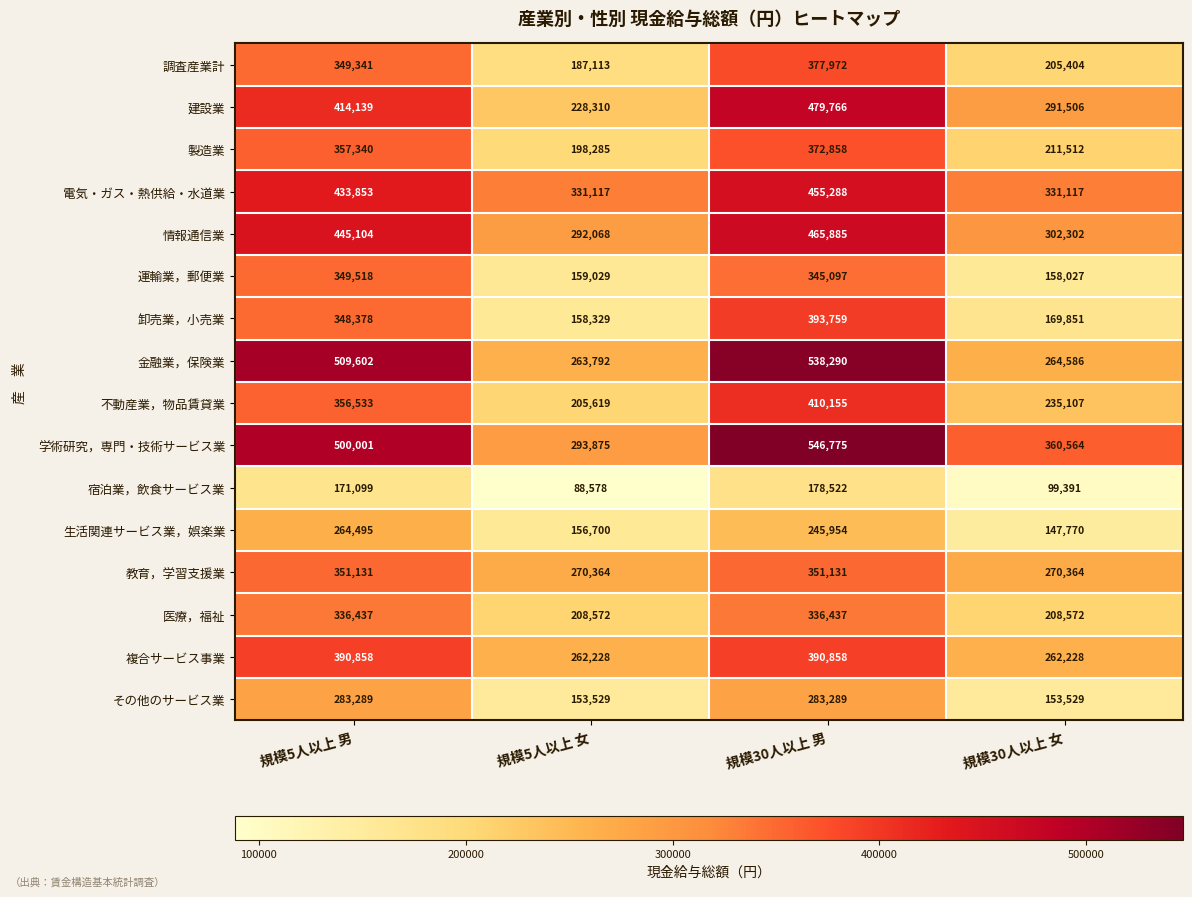

List the series in order of their peak value, lowest first.

宿泊業，飲食サービス業, 生活関連サービス業，娯楽業, その他のサービス業, 医療，福祉, 運輸業，郵便業, 教育，学習支援業, 製造業, 調査産業計, 複合サービス事業, 卸売業，小売業, 不動産業，物品賃貸業, 電気・ガス・熱供給・水道業, 情報通信業, 建設業, 金融業，保険業, 学術研究，専門・技術サービス業